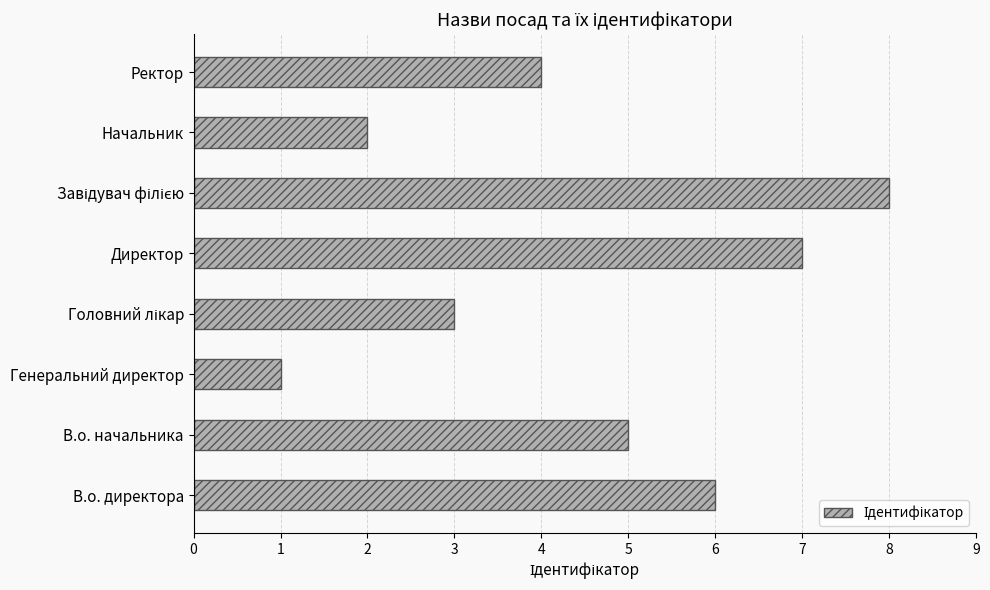

Reading top to bottom, list all the values displayed in this chart.

4	2	8	7	3	1	5	6